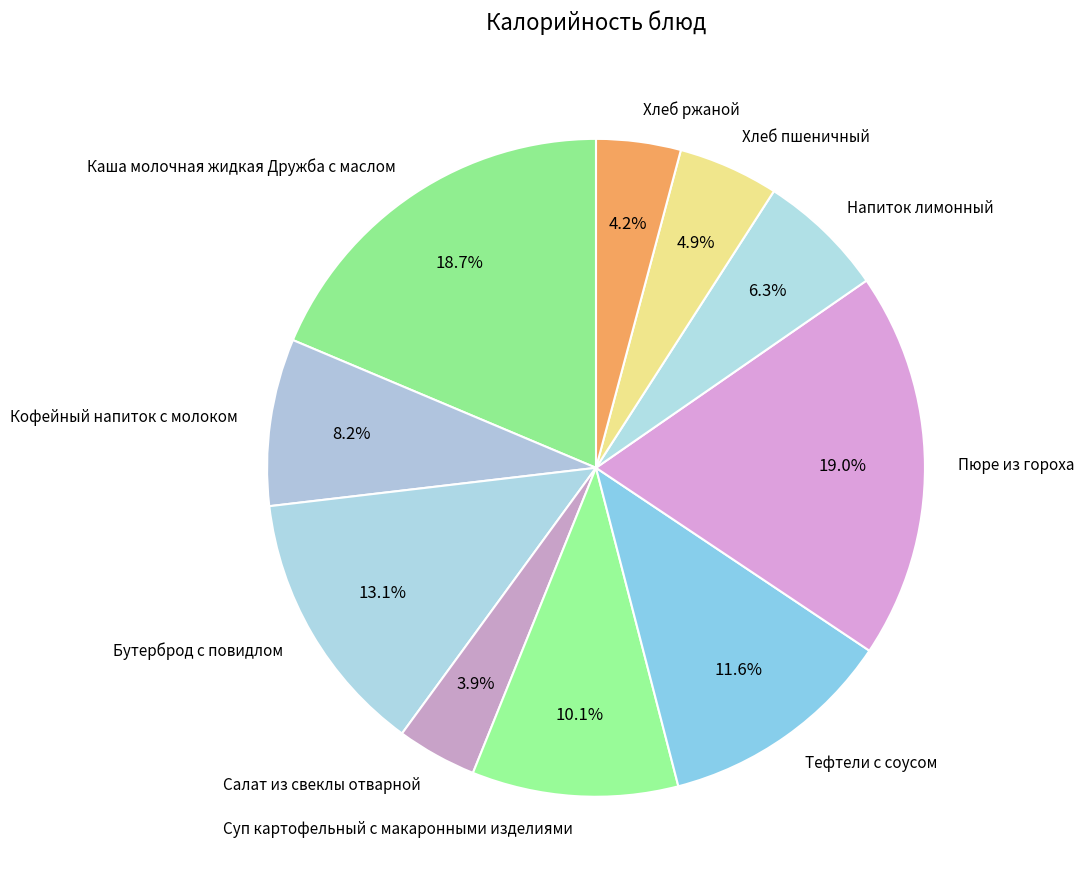

To the nearest percent, what is the combined percentage of Суп картофельный с макаронными изделиями and Кофейный напиток с молоком?

18%